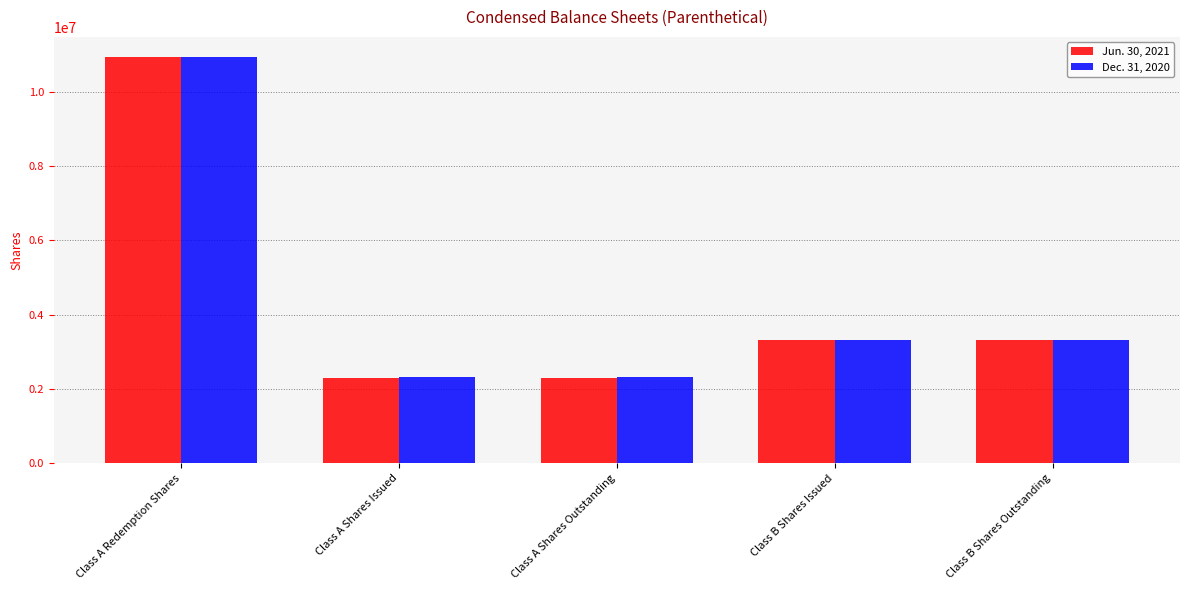

What is the difference between the highest and lowest values at Class A Shares Issued?

8286